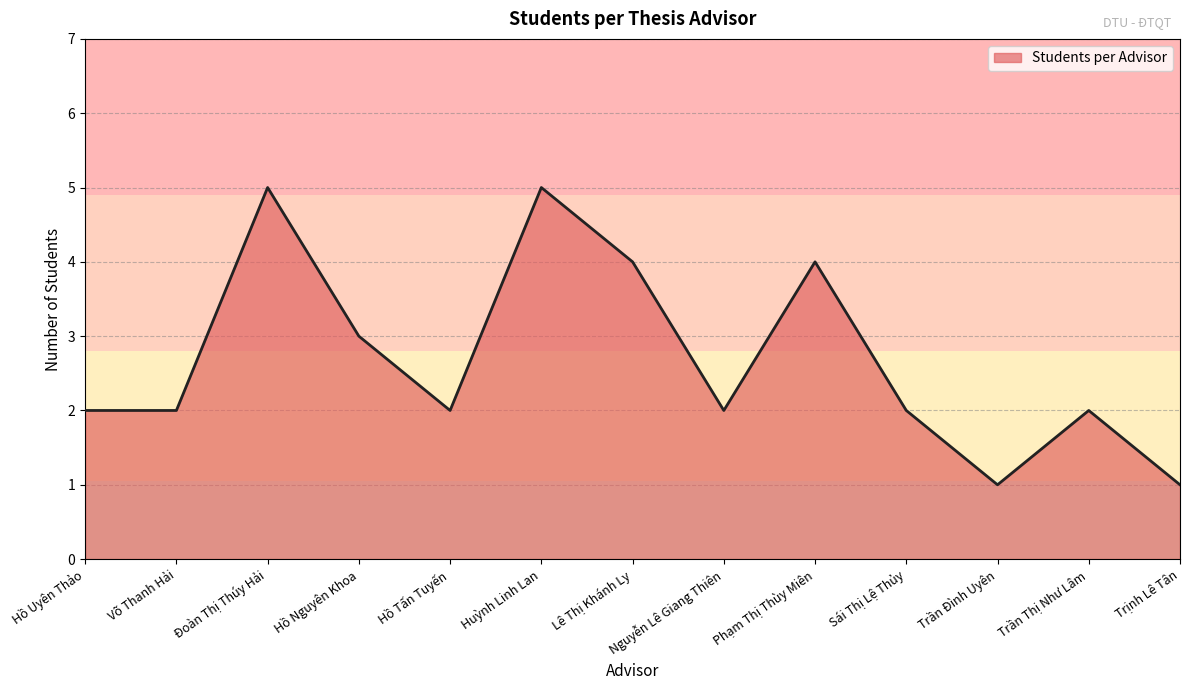

The value at Sái Thị Lệ Thủy is 3. True or false?

False